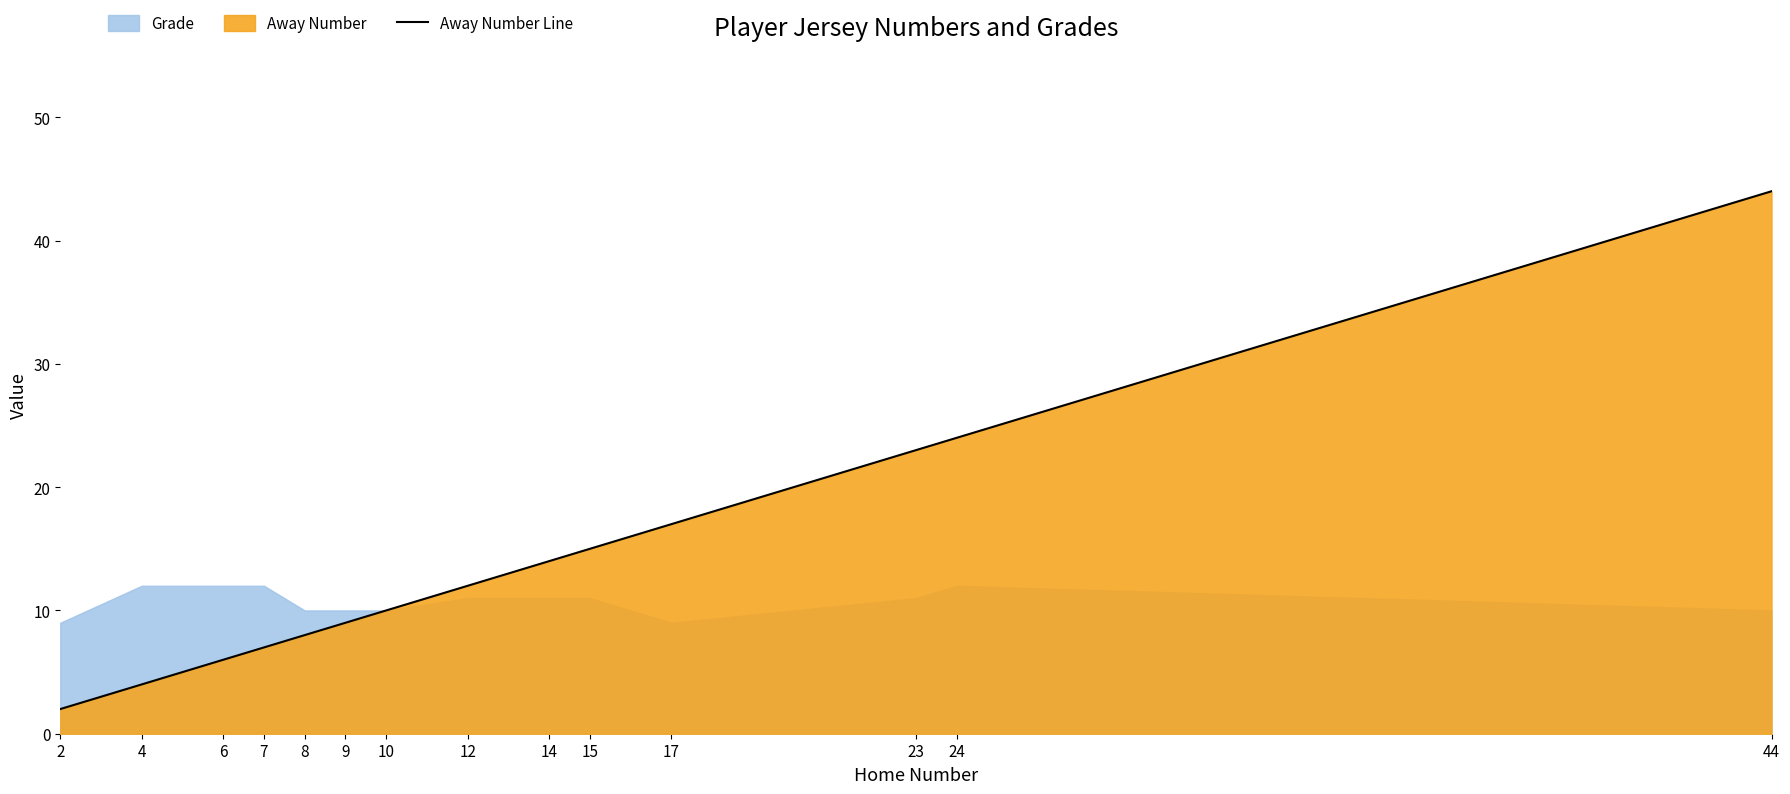

What is the average value?

14